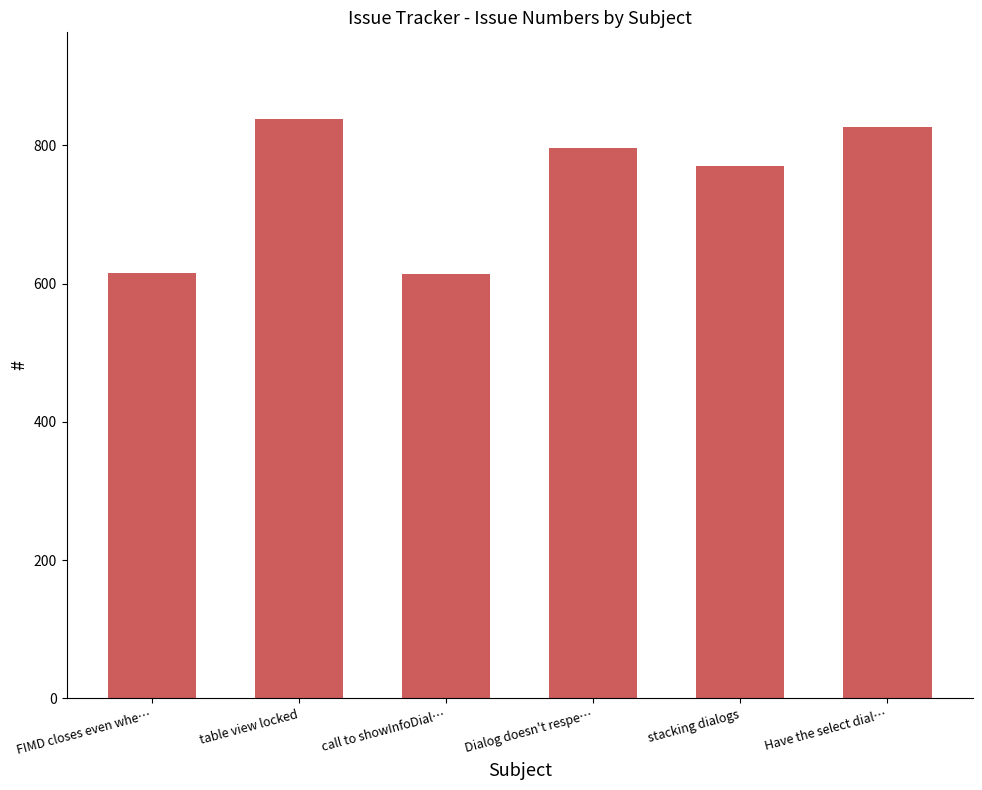

What is the ratio of the value at table view locked to the value at call to showInfoDial…?

1.4